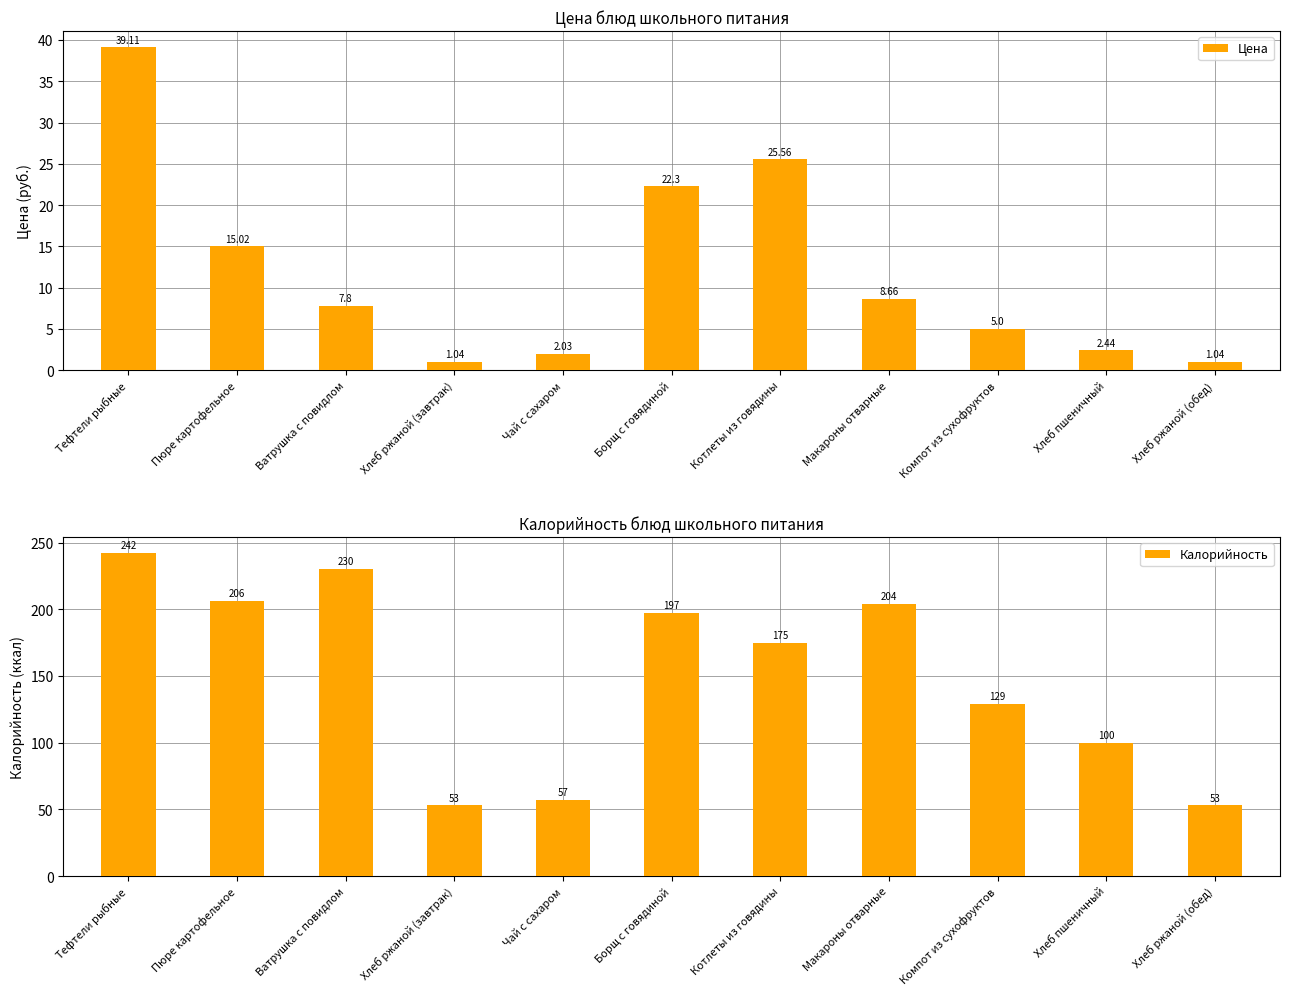

Reading left to right, list all the values displayed in this chart.

Цена: 39.1	15.0	7.8	1.0	2.0	22.3	25.6	8.7	5.0	2.4	1.0
Калорийность: 242.0	206.0	230.0	53.0	57.0	197.0	175.0	204.0	129.0	100.0	53.0